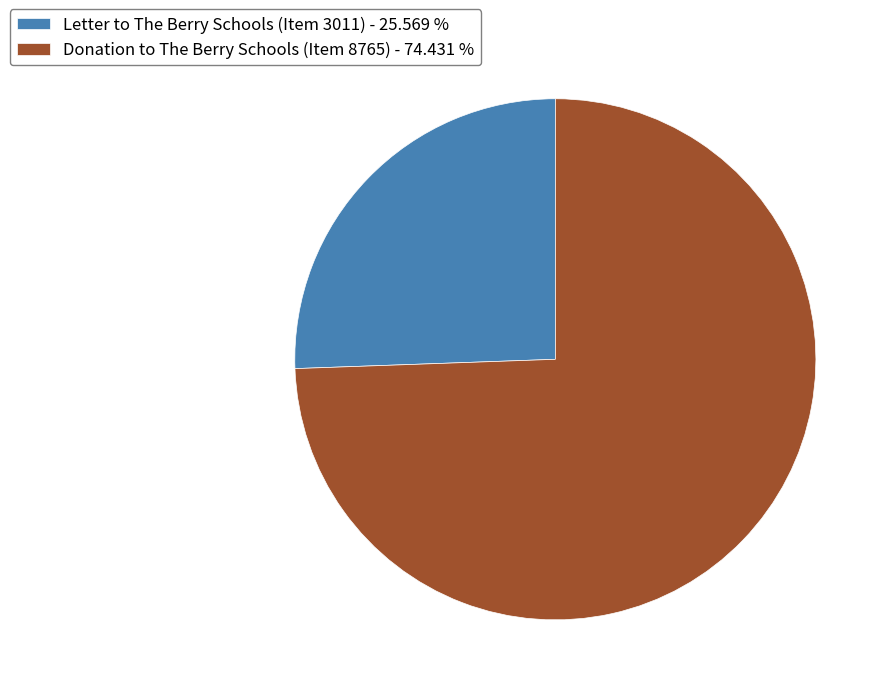

What is the ratio of the value at Donation to The Berry Schools (Item 8765) - 74.431 % to the value at Letter to The Berry Schools (Item 3011) - 25.569 %?

2.9